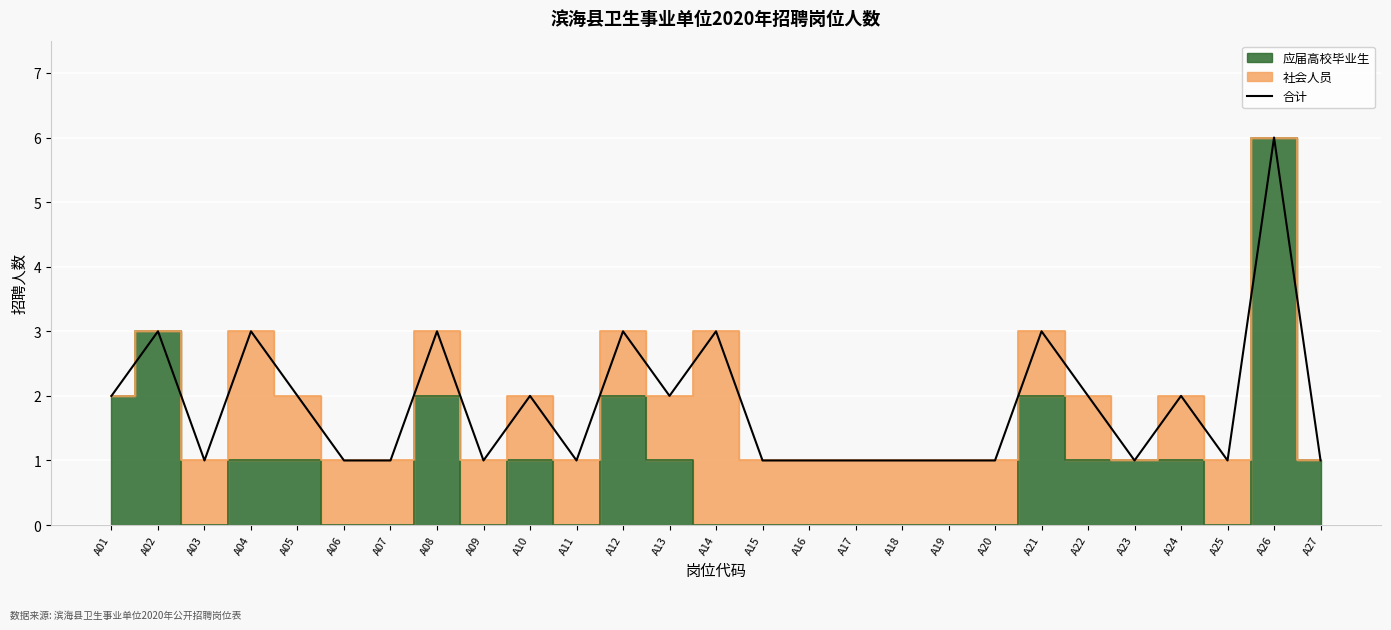

What is the value of the 18th point from the left?

1